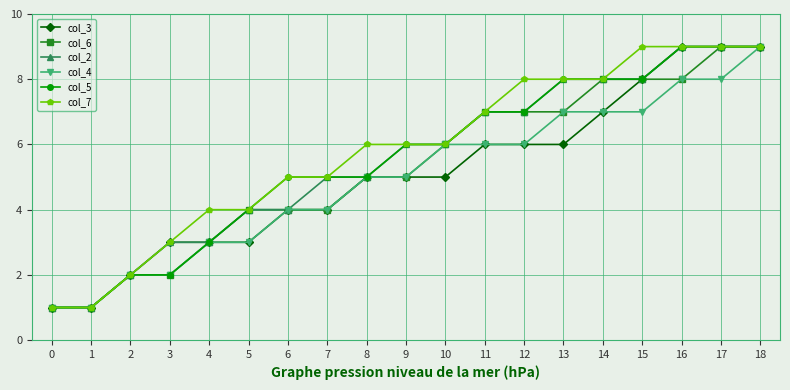

True or false: col_4 has a value of 3 at 6.

False